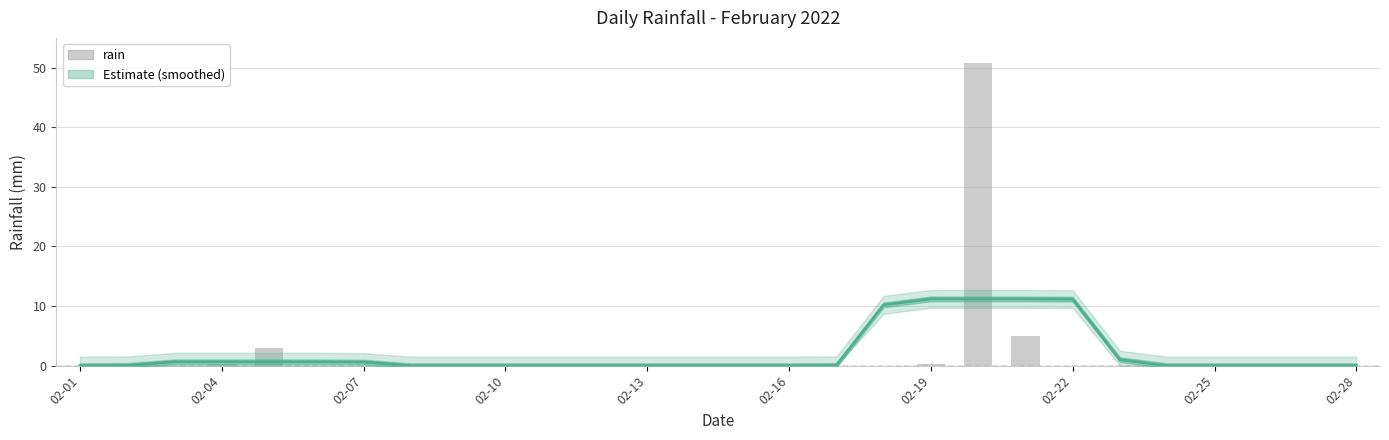

What is the difference between the maximum and minimum values in the Estimate series?

11.2